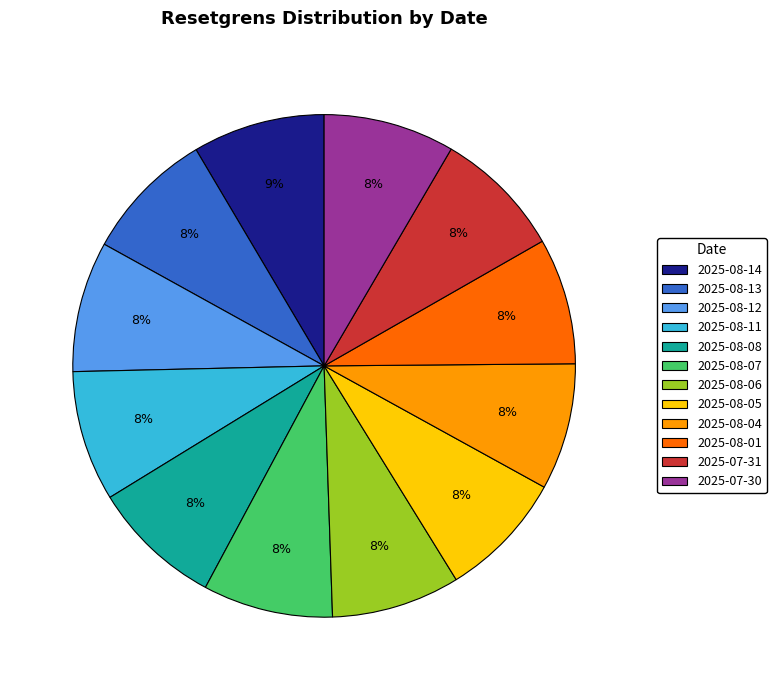

Is 2025-08-11 the majority of the pie?

No